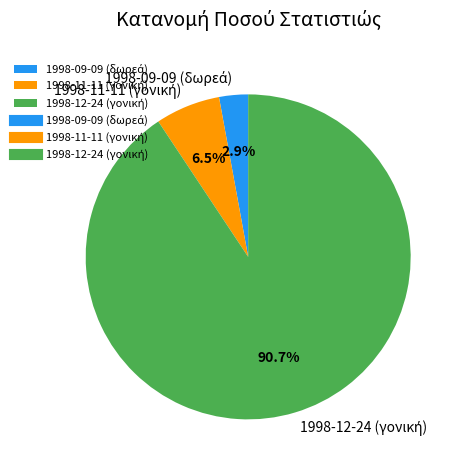

Is there a majority slice in this chart?

Yes